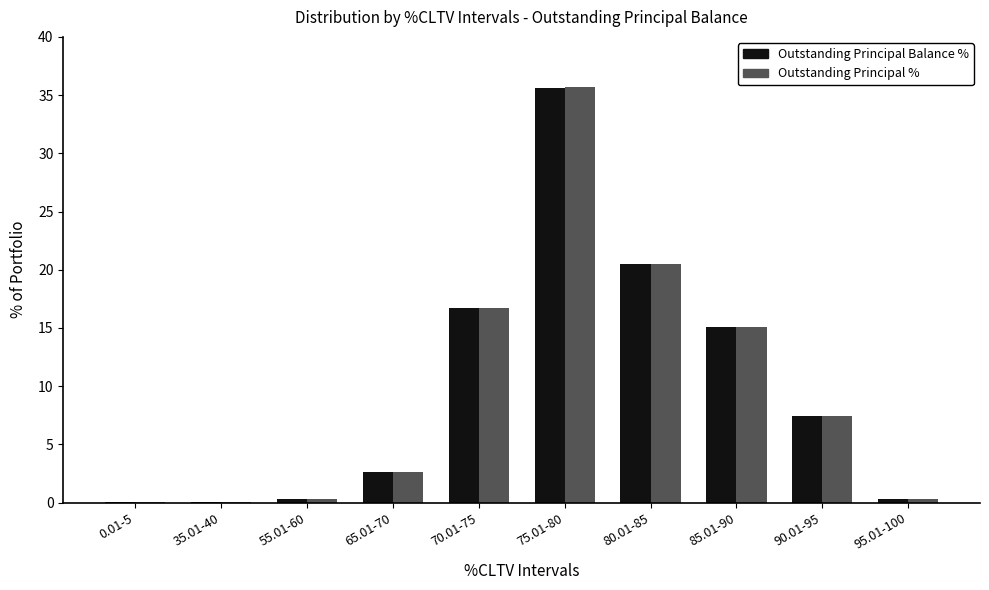

Is it true that Outstanding Principal % equals 0.3 at 55.01-60?

True